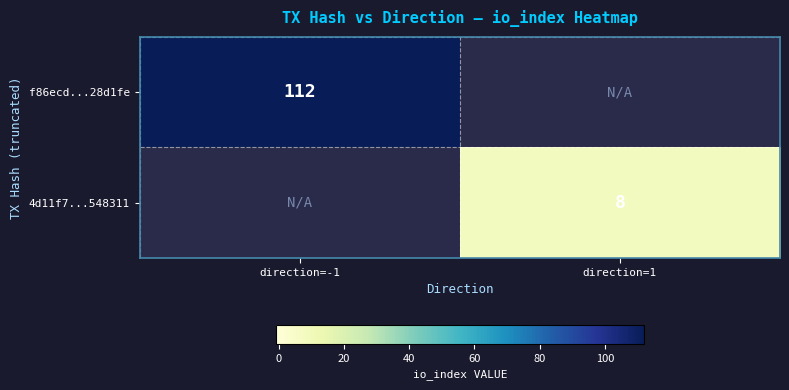

The value of f86ecd...28d1fe at direction=-1 is 112. True or false?

True